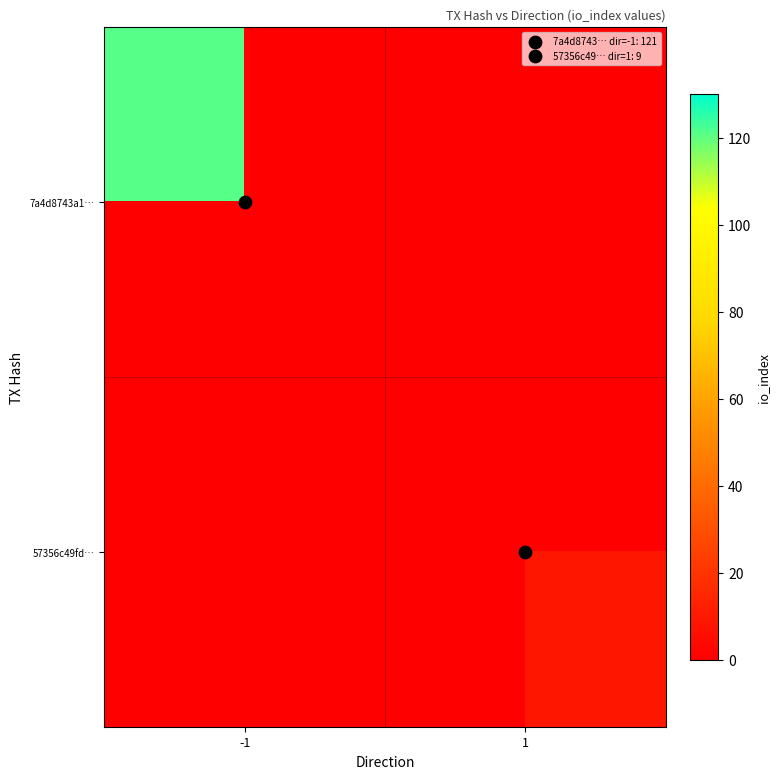

Reading left to right, extract all data points from this chart.

7a4d8743a1…: -1=121	1=0
57356c49fd…: -1=0	1=9